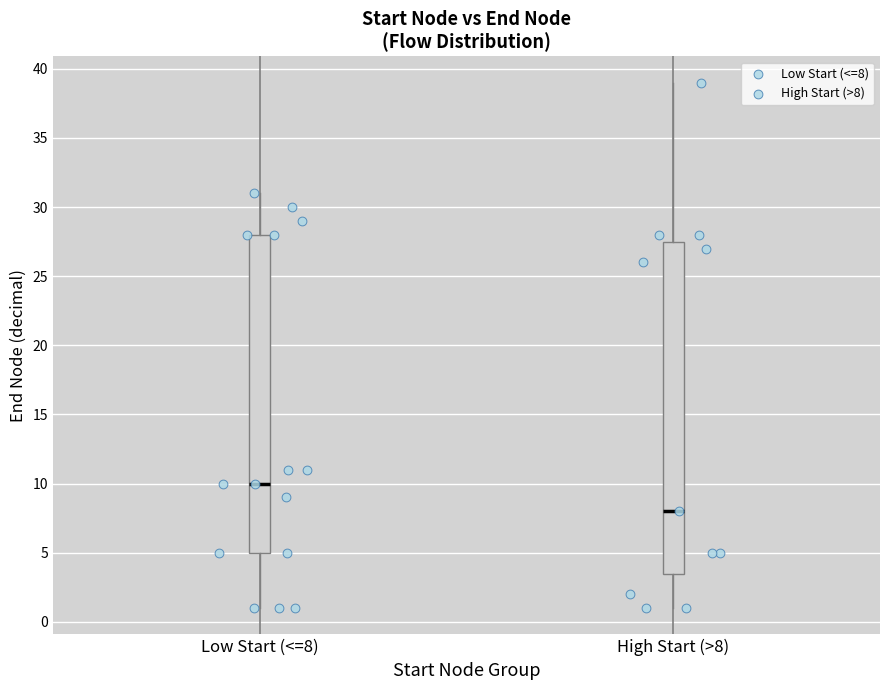

Comparing the boxes themselves (not the whiskers), which one is the tallest?

High Start (>8)